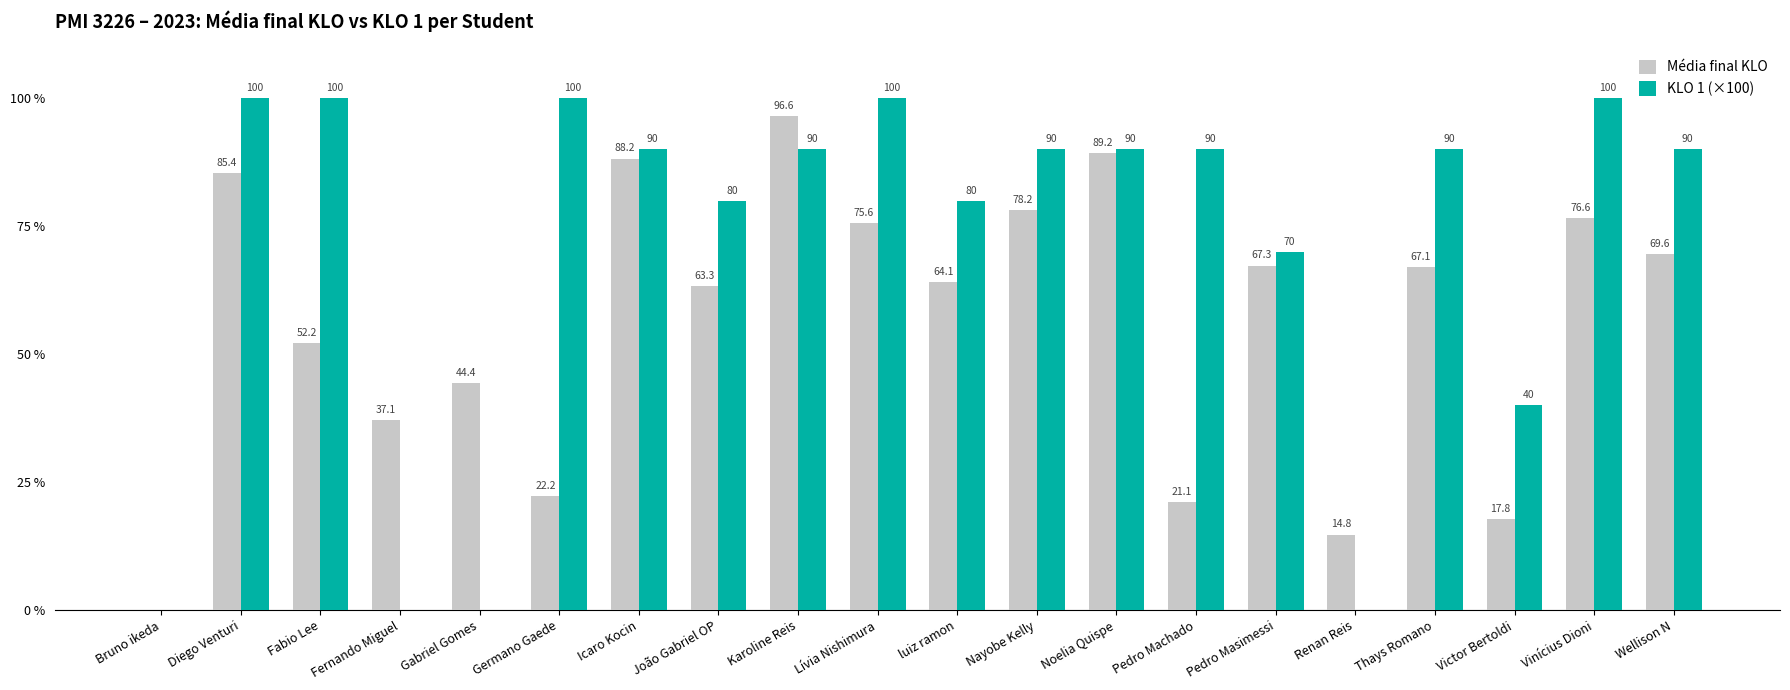

Which series has the largest total across all categories?

KLO 1 (×100)